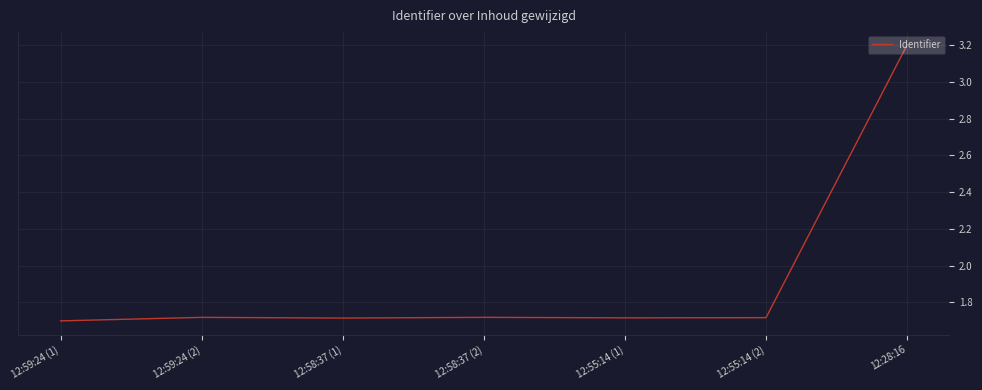

What is the ratio of the value at 12:55:14 (2) to the value at 12:58:37 (2)?

1.0